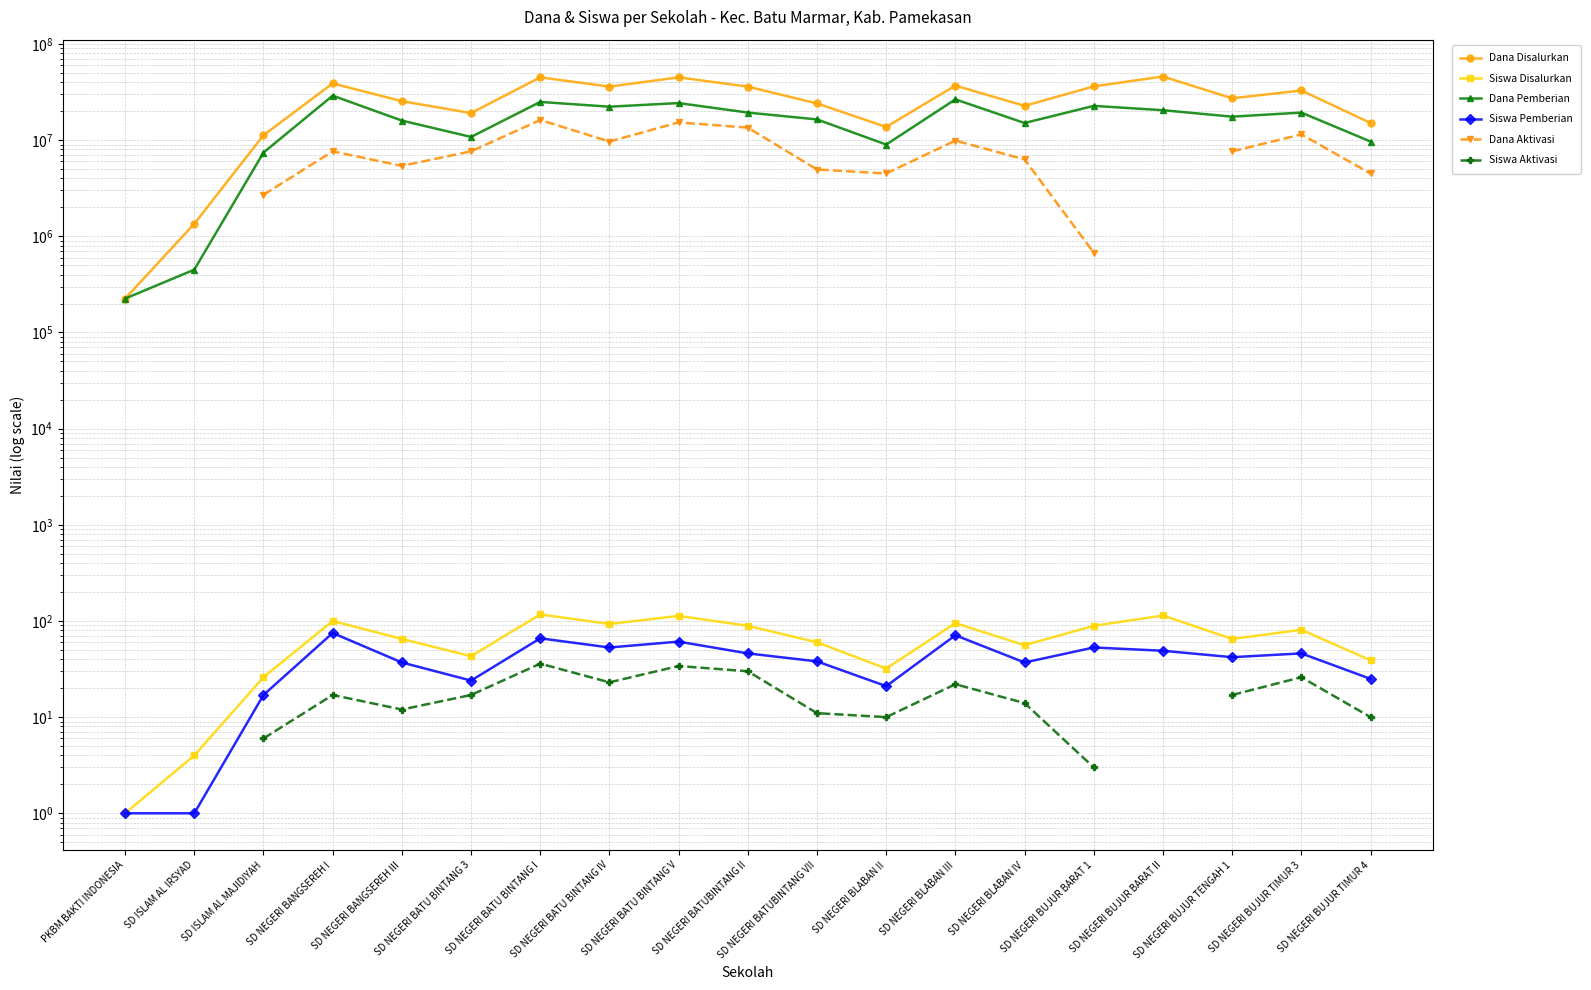

True or false: Dana Pemberian has a value of 16425000.0 at SD NEGERI BATUBINTANG VII.

True